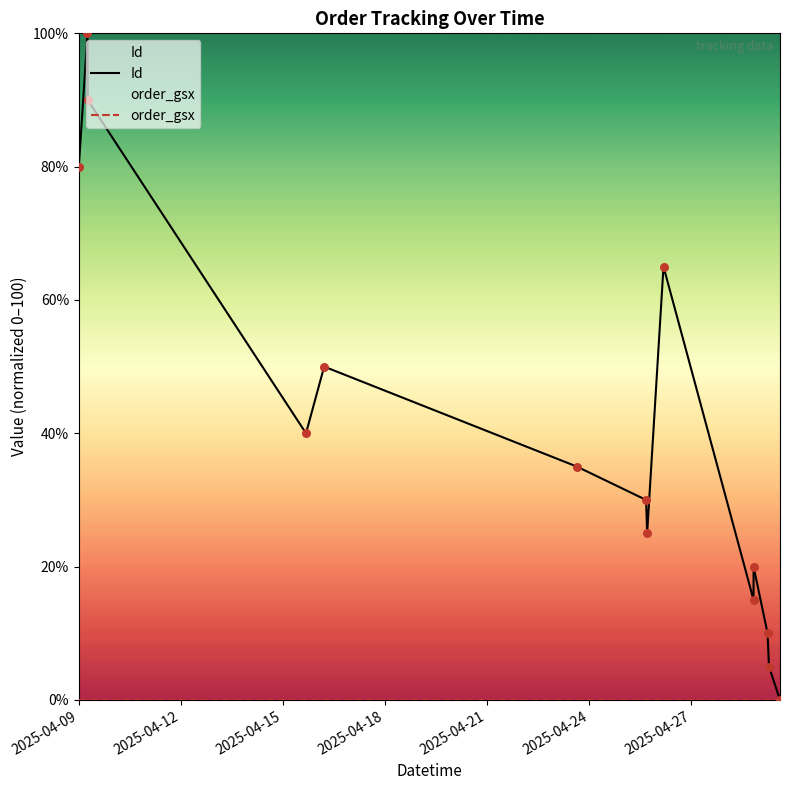

What are all the series names shown in the legend?

Id, order_gsx